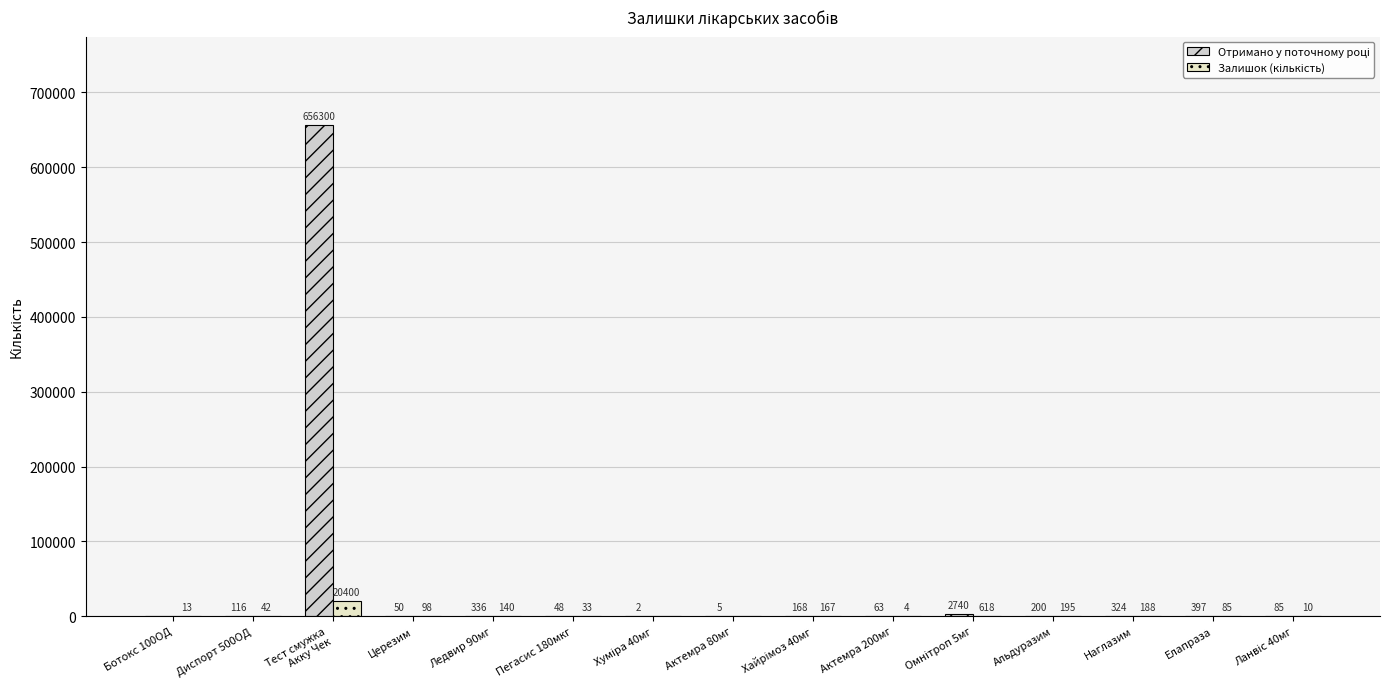

How many categories are shown in the chart?

15